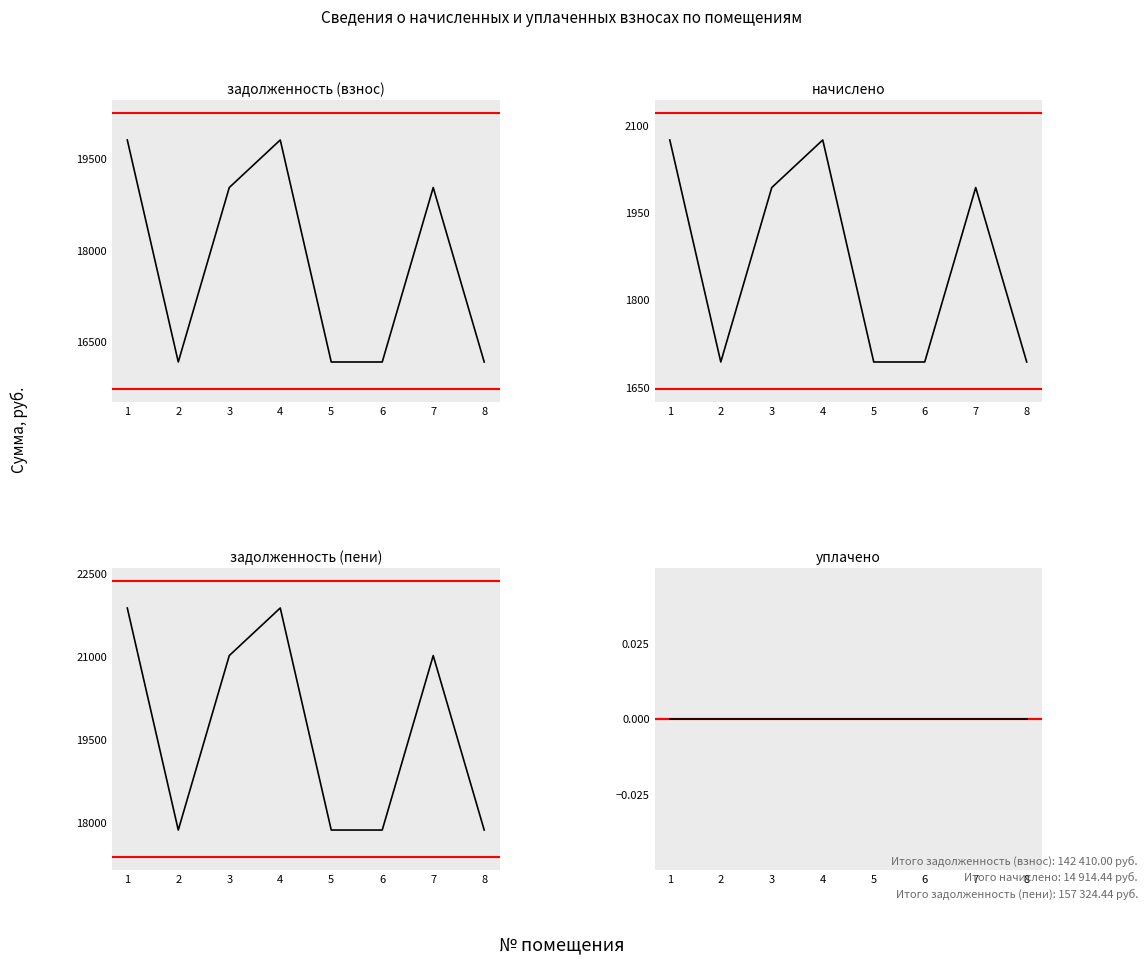

What are all the series names shown in the legend?

задолженность (взнос), начислено, задолженность (пени), уплачено